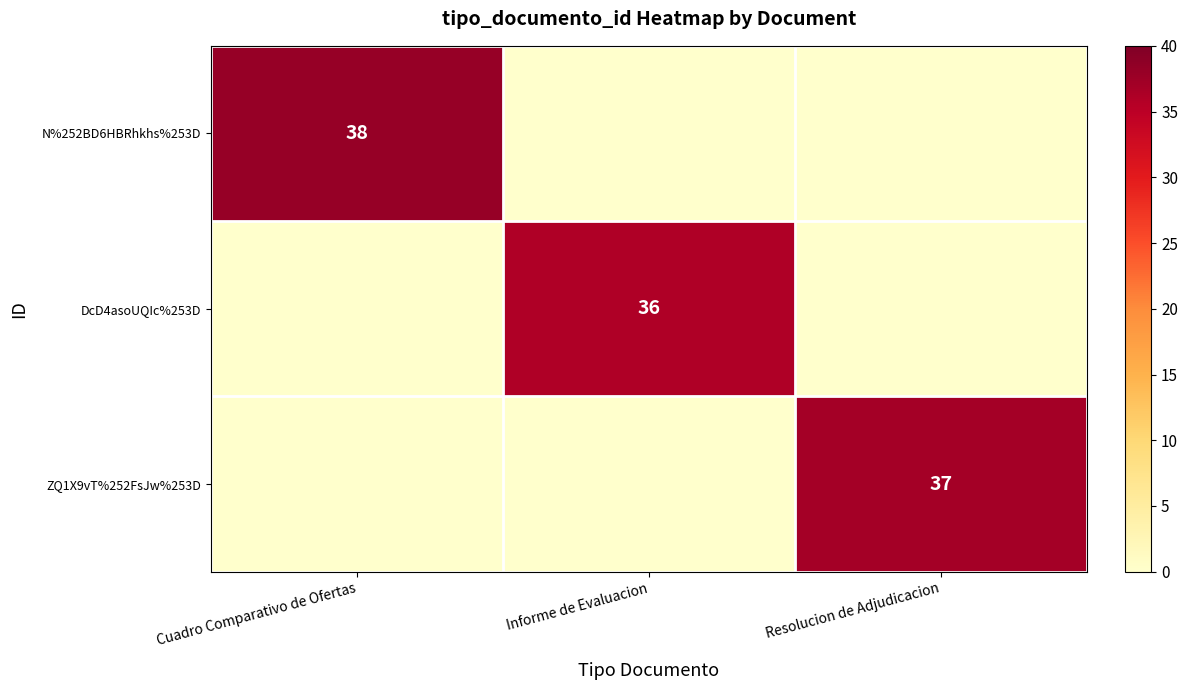

At which category is the sum across all series the highest?

Cuadro Comparativo de Ofertas